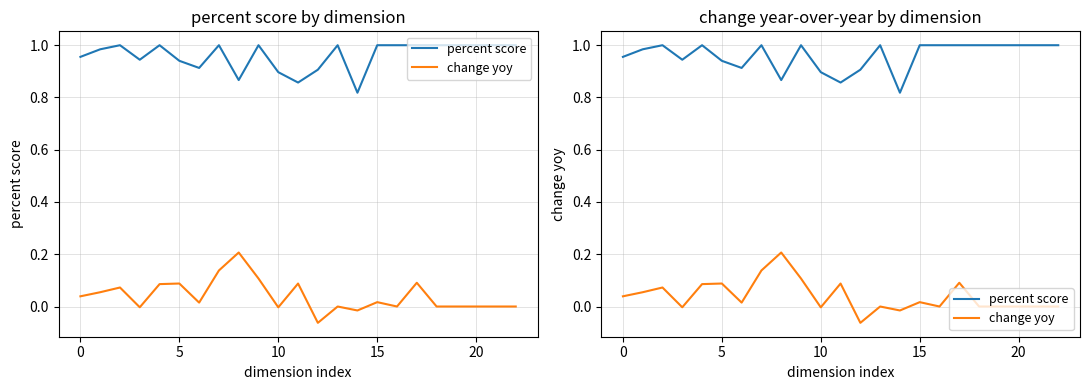

The value of change yoy at 10 is -0.0. True or false?

False